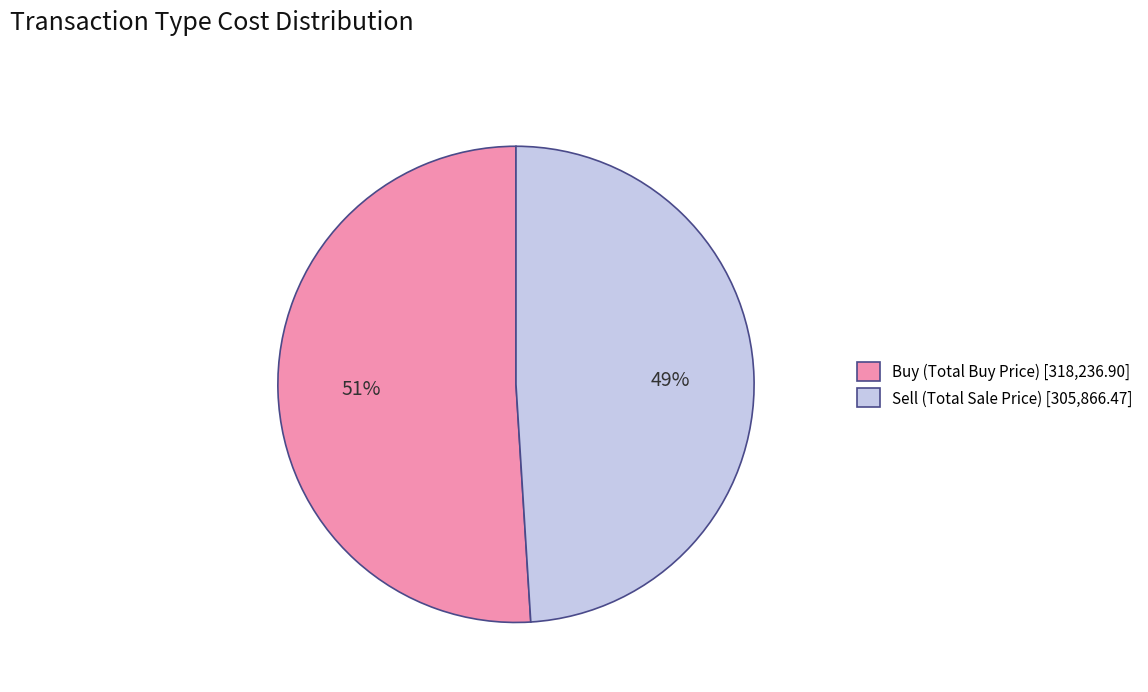

Which slice represents more than half of the pie?

Buy